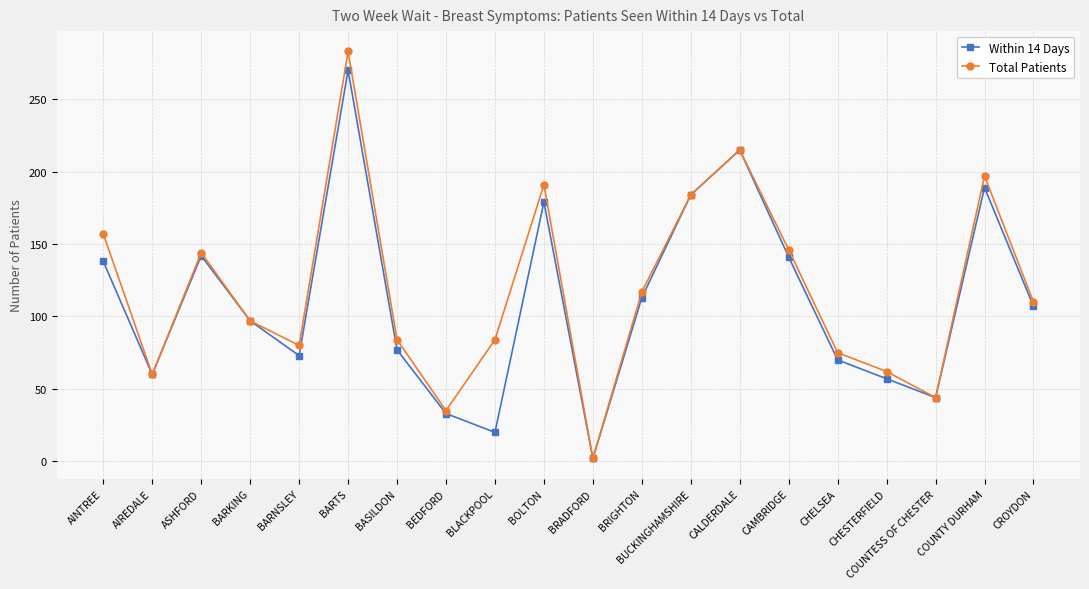

Count the number of categories in the chart.

20